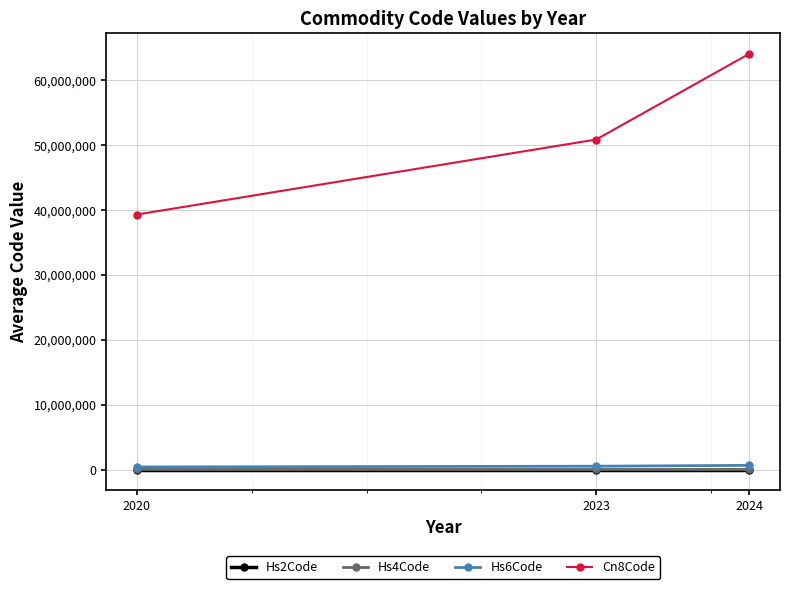

What is the difference between the highest and lowest values at 2024?

64037447.5